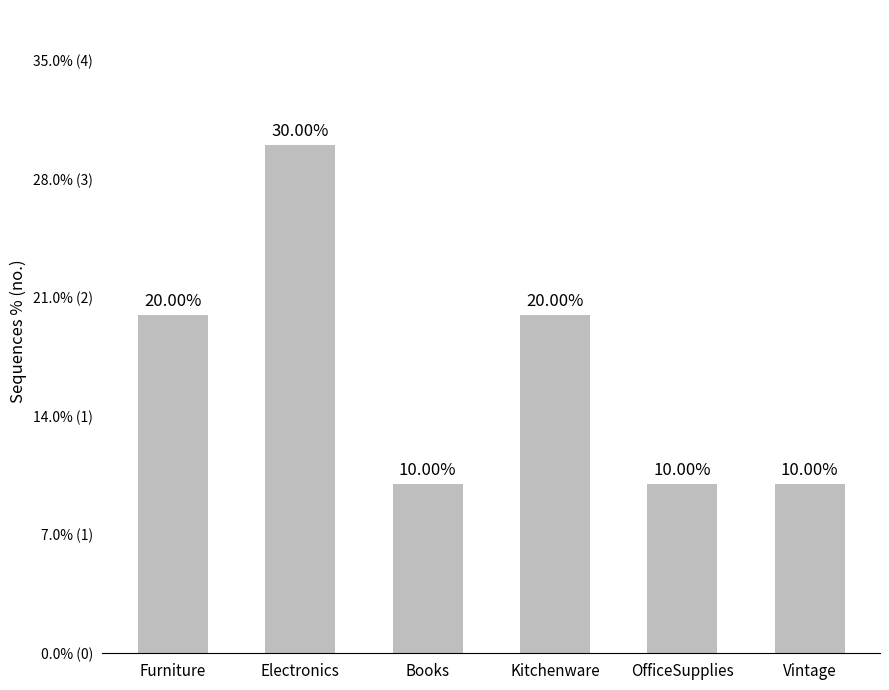

Which has a higher value, Furniture or Electronics?

Electronics